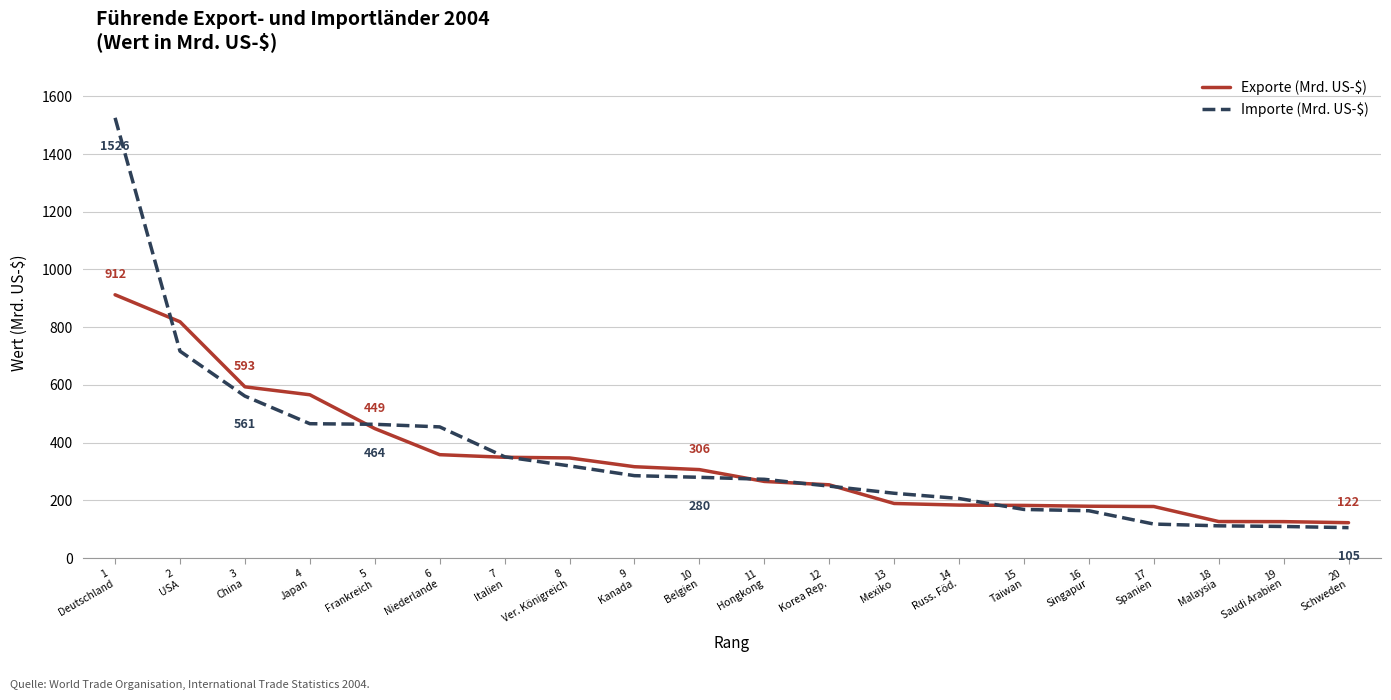

What is the smallest value displayed?

105.3